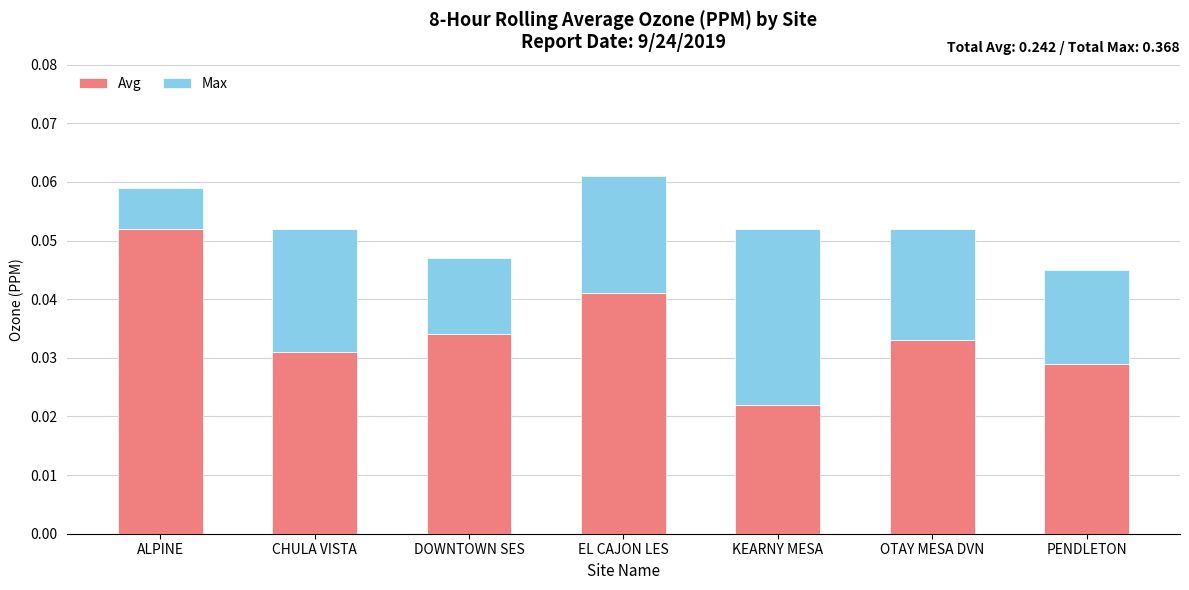

Count the Avg values in the range 0 to 1.

7